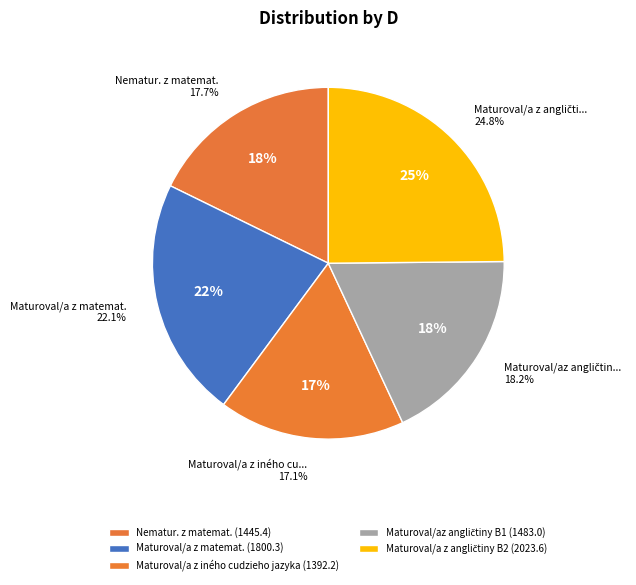

What is the change in value from Nematur. z matemat. to Maturoval/az angličtiny B1?

+37.5